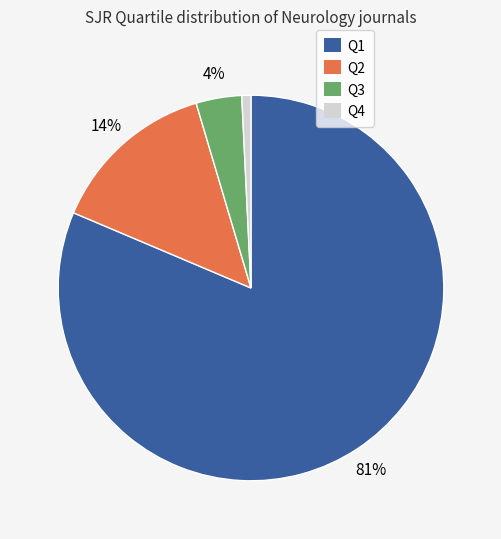

The Q3 slice represents 4% of the pie. True or false?

True